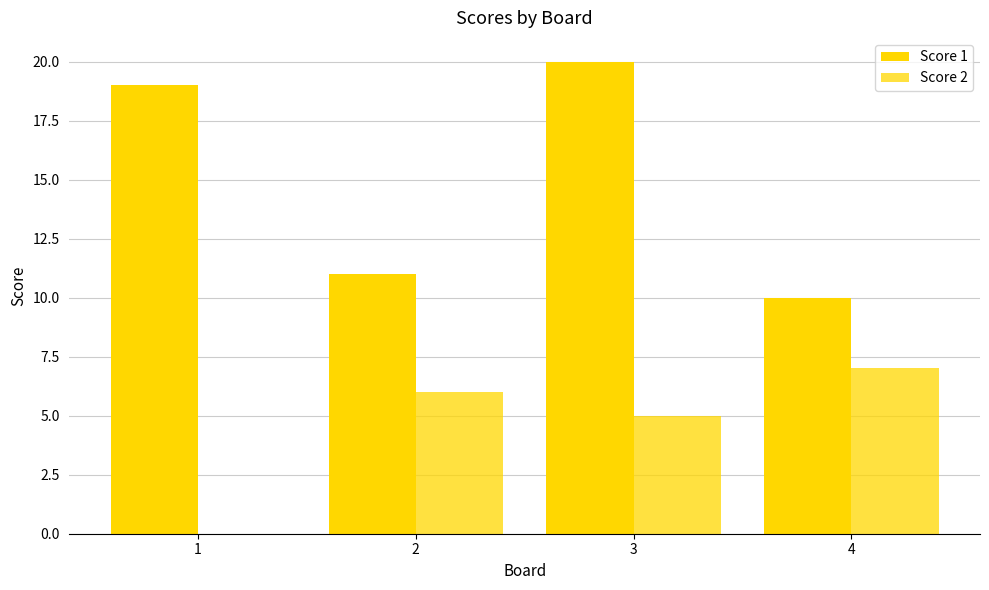

Reading left to right, transcribe all the data shown in this chart.

Score 1: 19	11	20	10
Score 2: 0	6	5	7